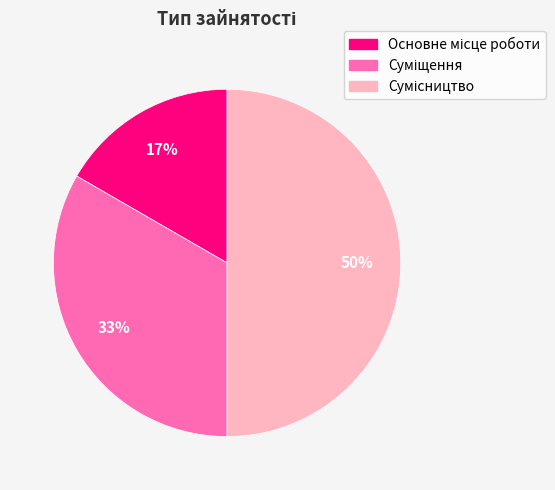

To the nearest percent, what is the average slice percentage?

33%